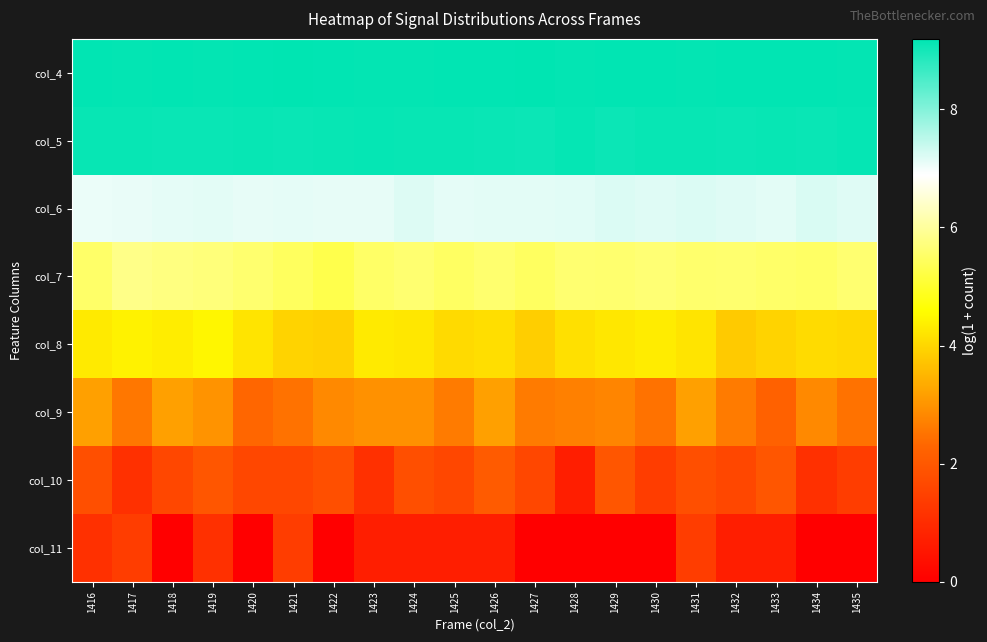

Which label corresponds to the largest value in the chart?

1427